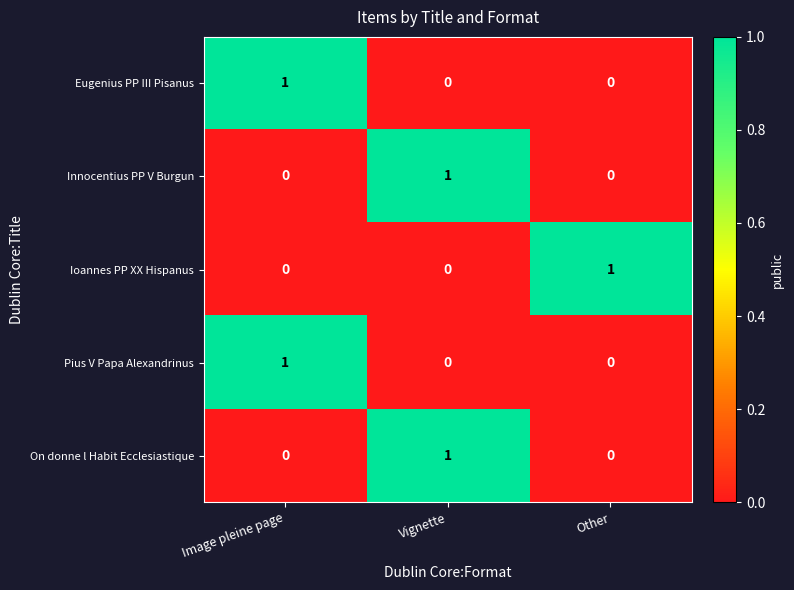

Is the value of Eugenius PP III Pisanus at Image pleine page greater than the value of Ioannes PP XX Hispanus at Vignette?

Yes